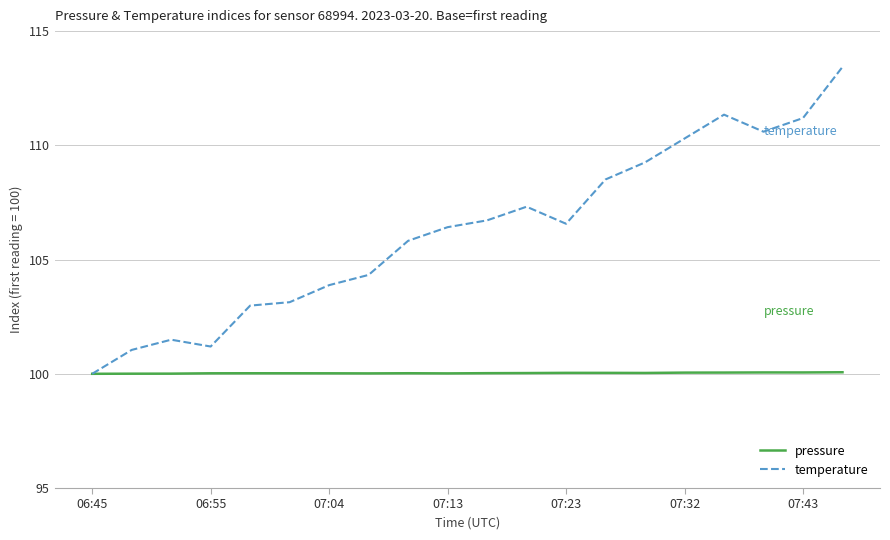

Count the number of categories in the chart.

20